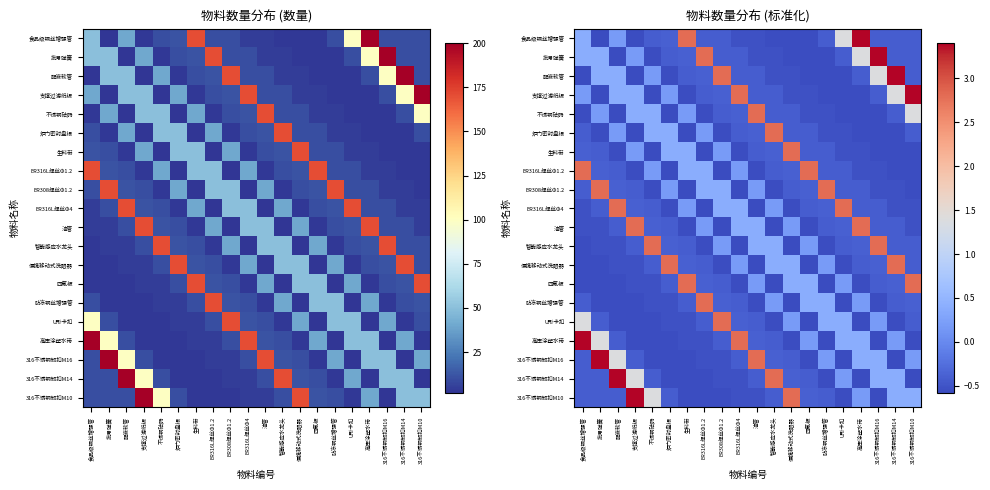

What is the minimum value for 炉门密封盘根?

-0.6